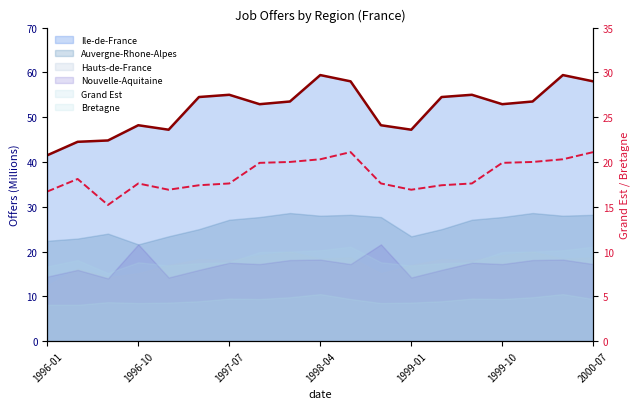

What is the sum of all values?

351.6